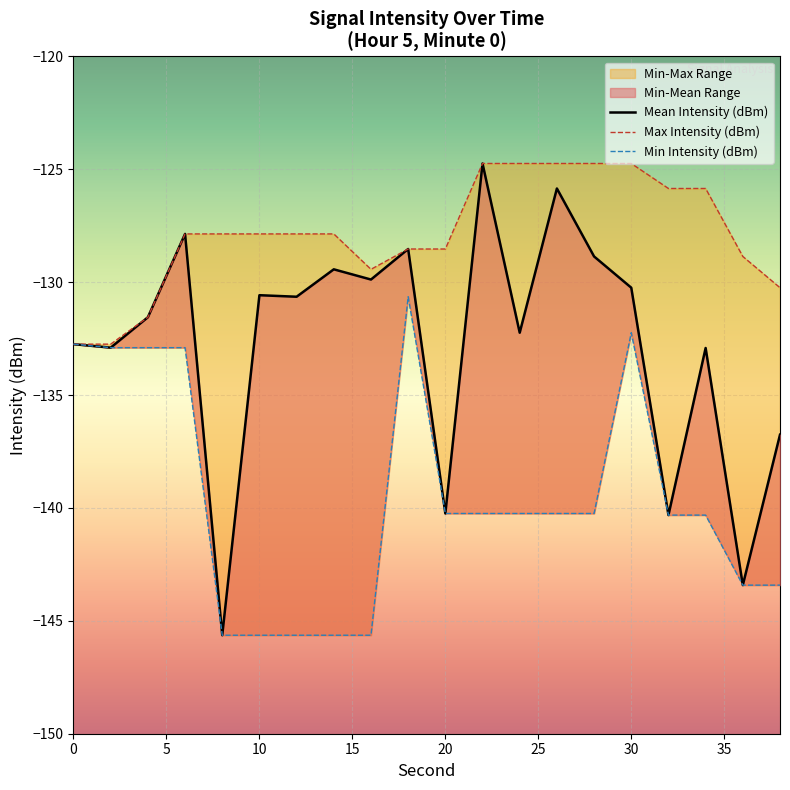

How many series are shown in this chart?

3